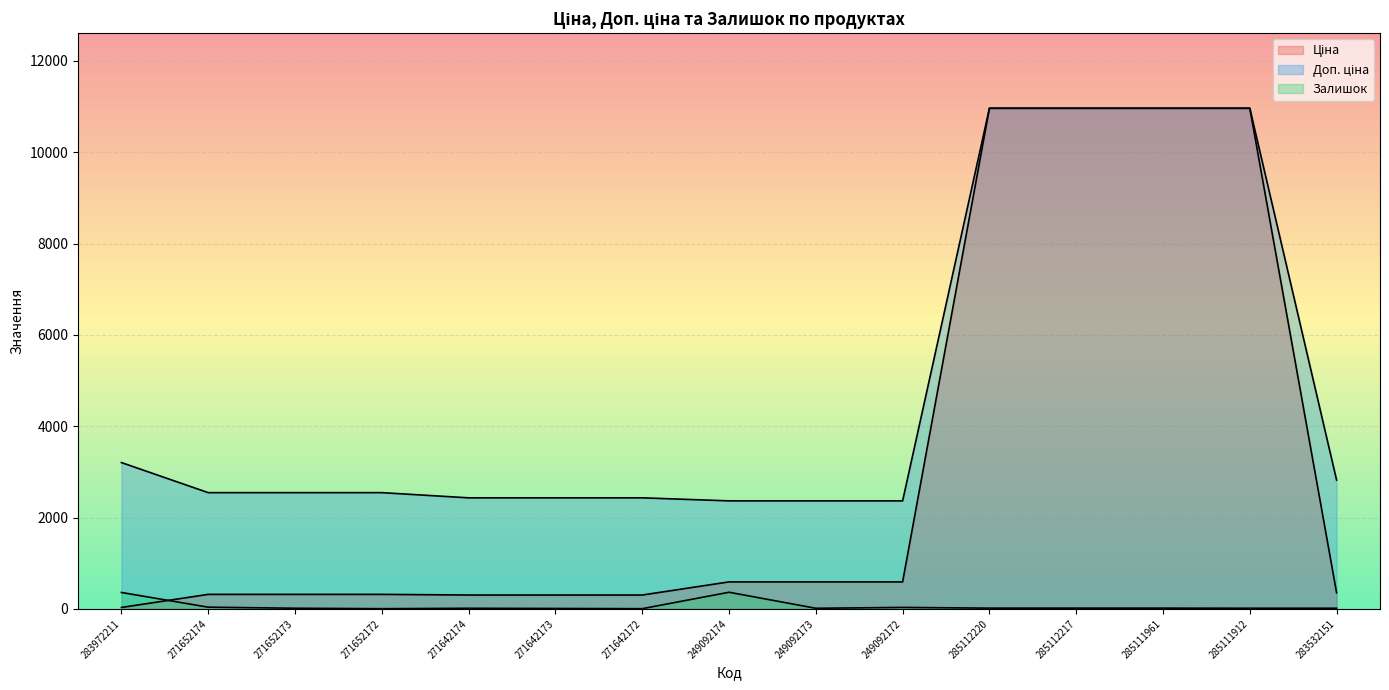

Is it true that Доп. ціна equals 2432.8 at 271642174?

True